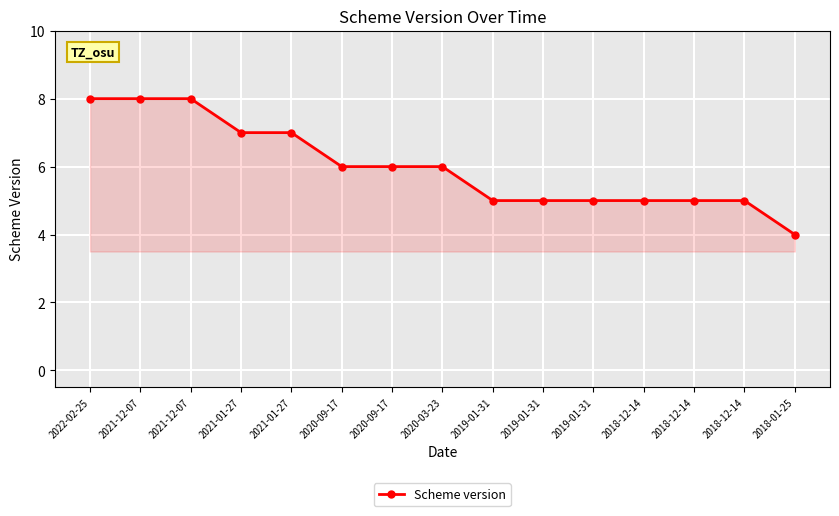

How many lines are shown in the chart?

1